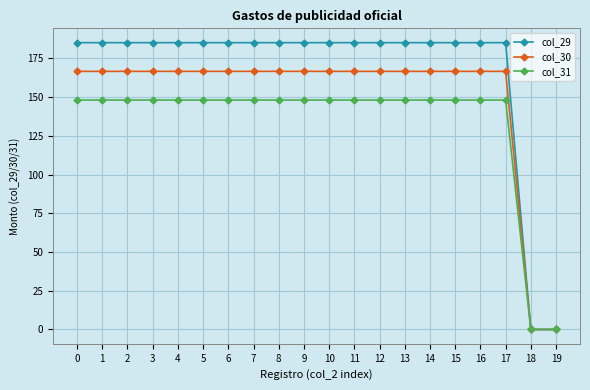

Rank the series at 14 from lowest to highest value.

col_31, col_30, col_29